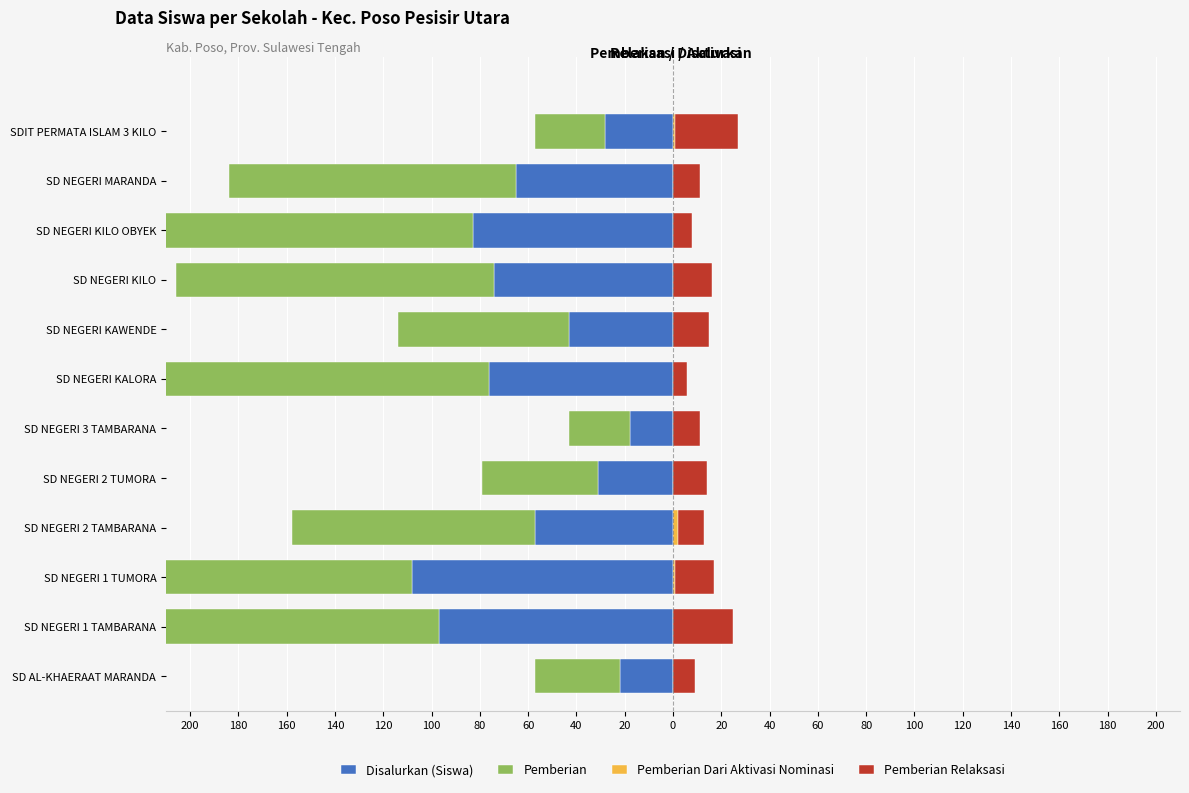

How many bars are there in each group?

4